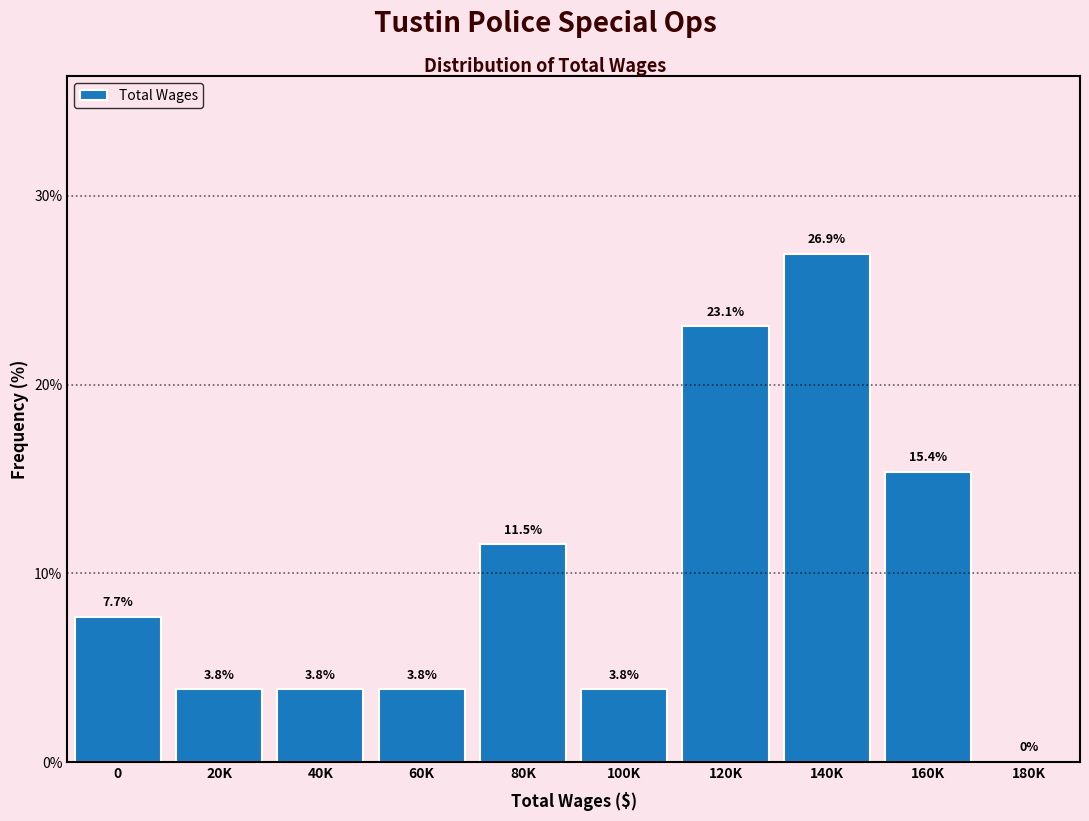

Reading left to right, extract all data points from this chart.

0=7.7	20K=3.8	40K=3.8	60K=3.8	80K=11.5	100K=3.8	120K=23.1	140K=26.9	160K=15.4	180K=0.0